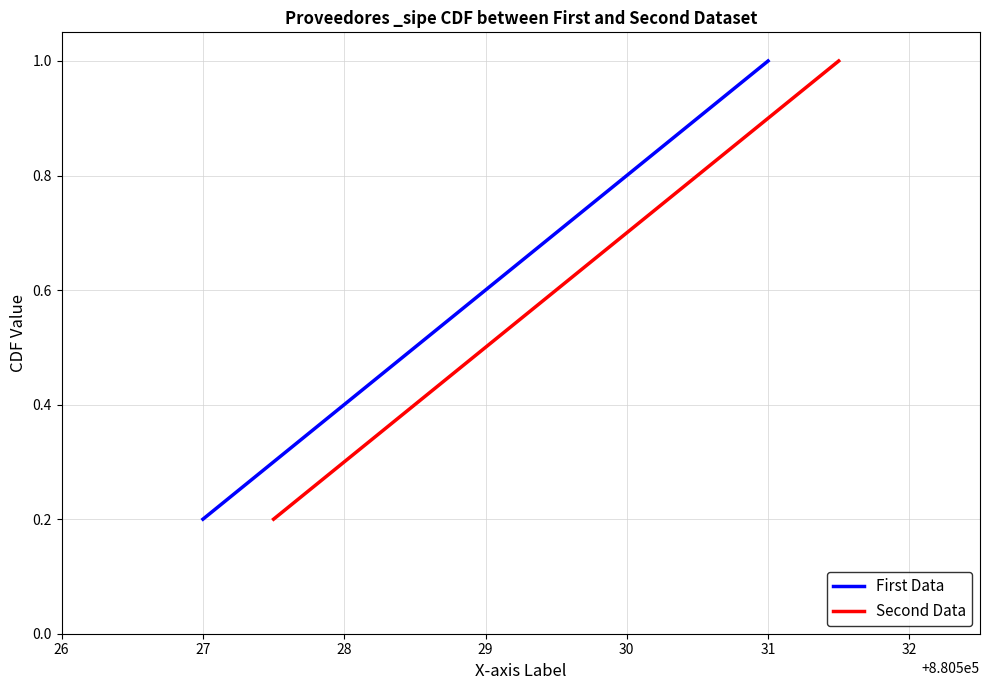

List the labels in order of First Data value, largest first.

31, 30, 29, 28, 27